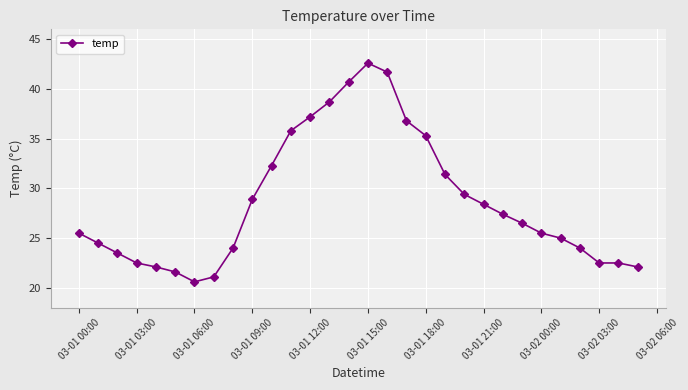

What is the value of the 26th point from the left?

25.0